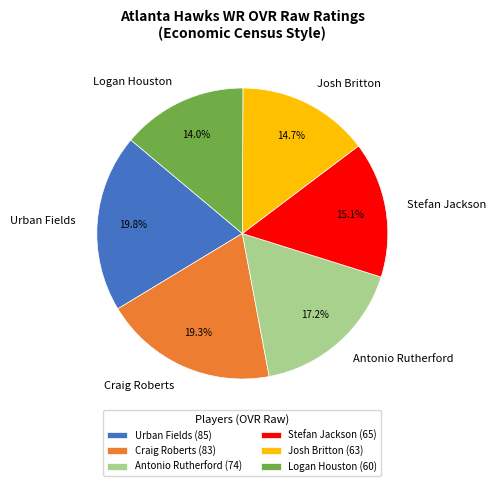

True or false: Logan Houston accounts for 14% of the total.

True